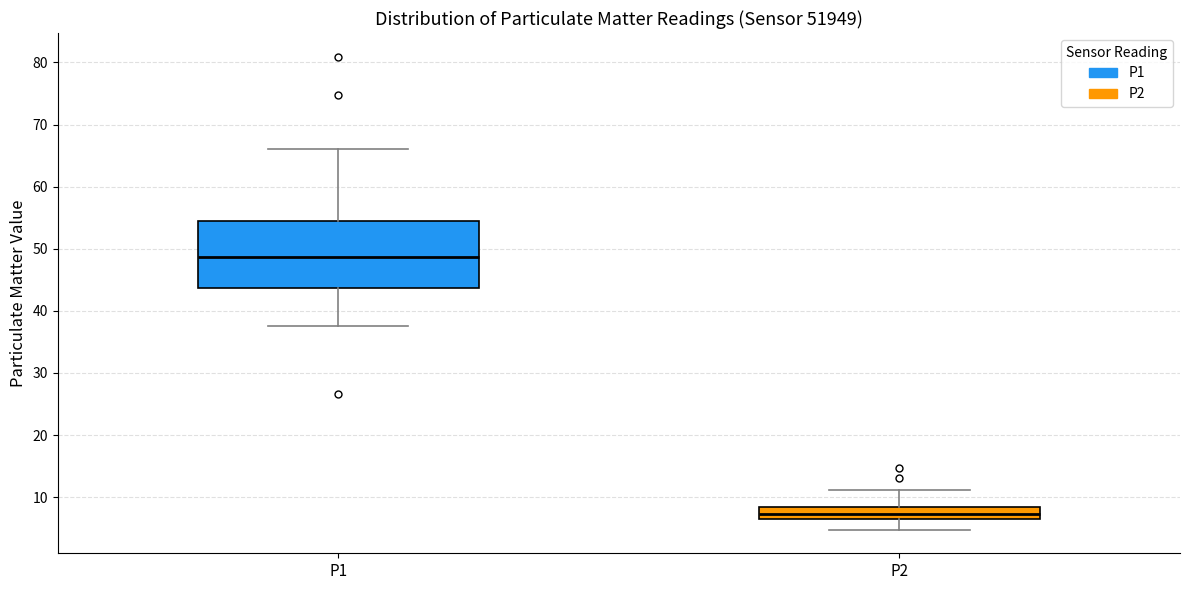

Comparing the boxes themselves (not the whiskers), which one is the tallest?

P1